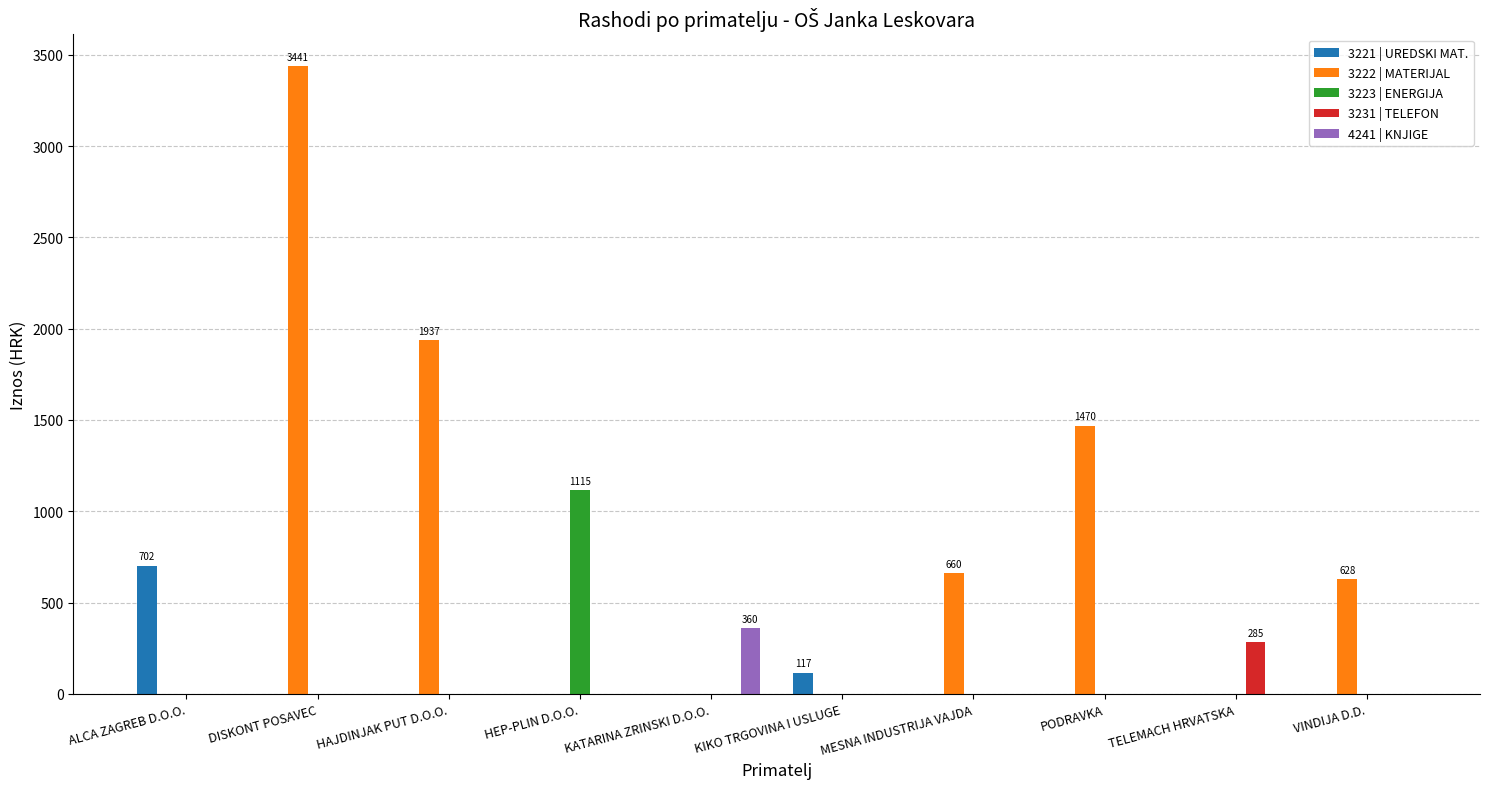

How many groups of bars are there?

10